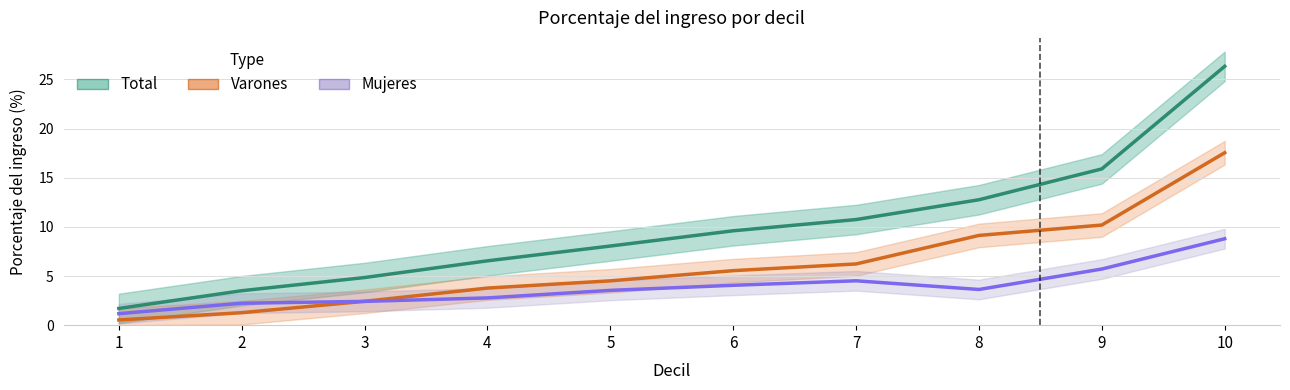

Reading left to right, extract all data points from this chart.

Total: 1=1.7	2=3.5	3=4.8	4=6.5	5=8.1	6=9.6	7=10.7	8=12.8	9=15.9	10=26.3
Varones: 1=0.5	2=1.3	3=2.4	4=3.8	5=4.5	6=5.5	7=6.2	8=9.1	9=10.2	10=17.5
Mujeres: 1=1.2	2=2.2	3=2.4	4=2.8	5=3.5	6=4.1	7=4.5	8=3.6	9=5.7	10=8.8